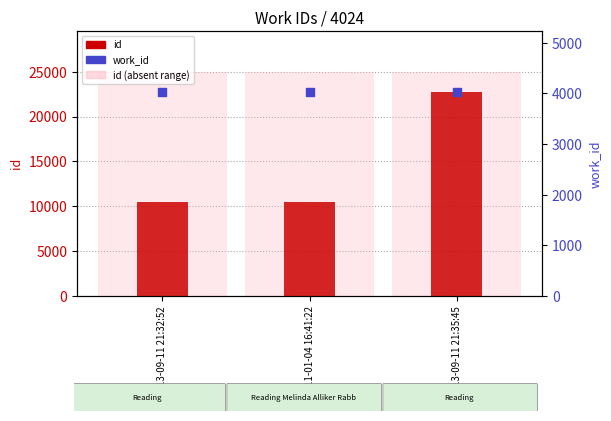

Which series has the largest total across all categories?

id